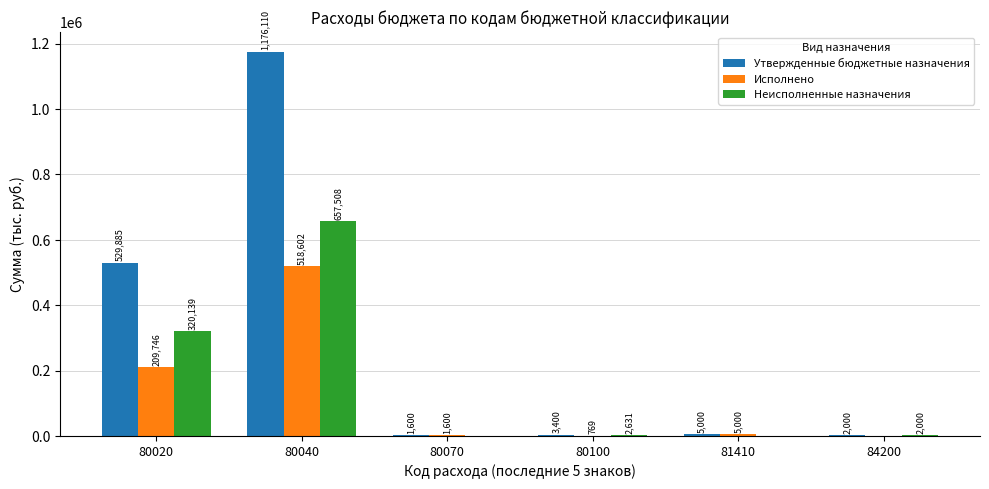

What is the sum of all Утвержденные бюджетные назначения values?

1717995.0